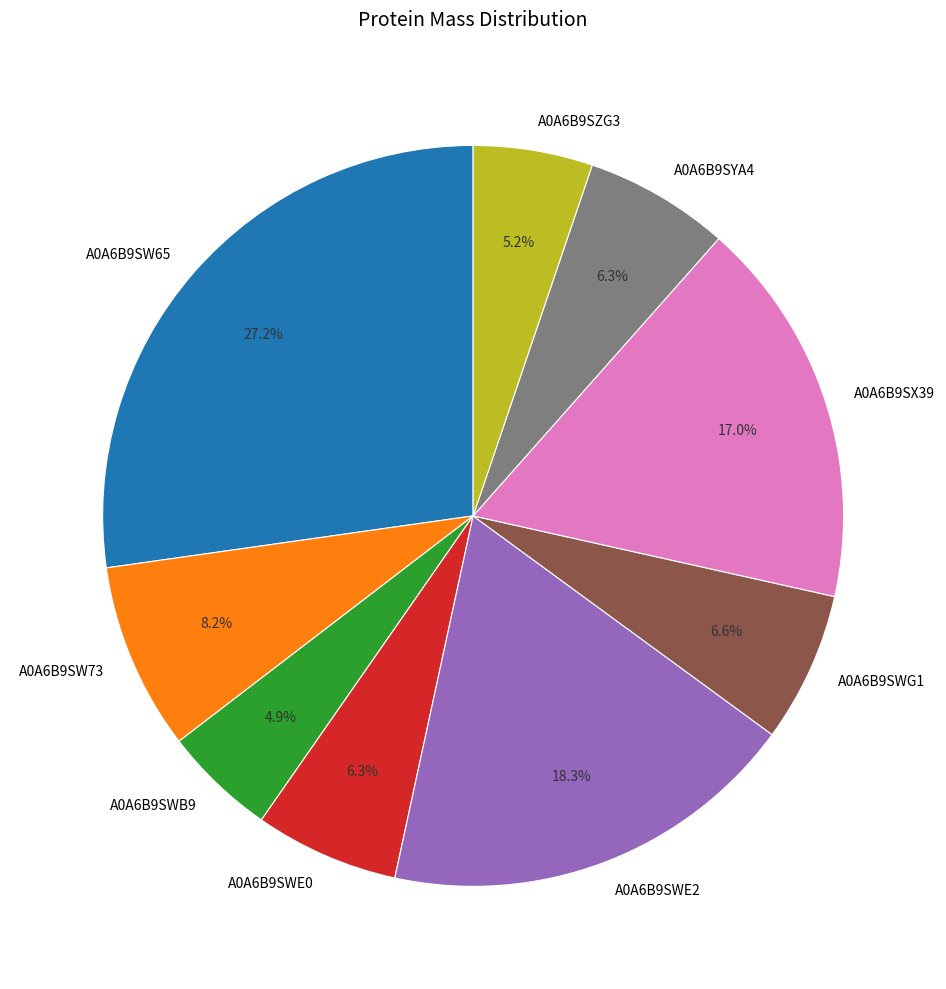

What percentage is NOT represented by A0A6B9SW65?

72.8%